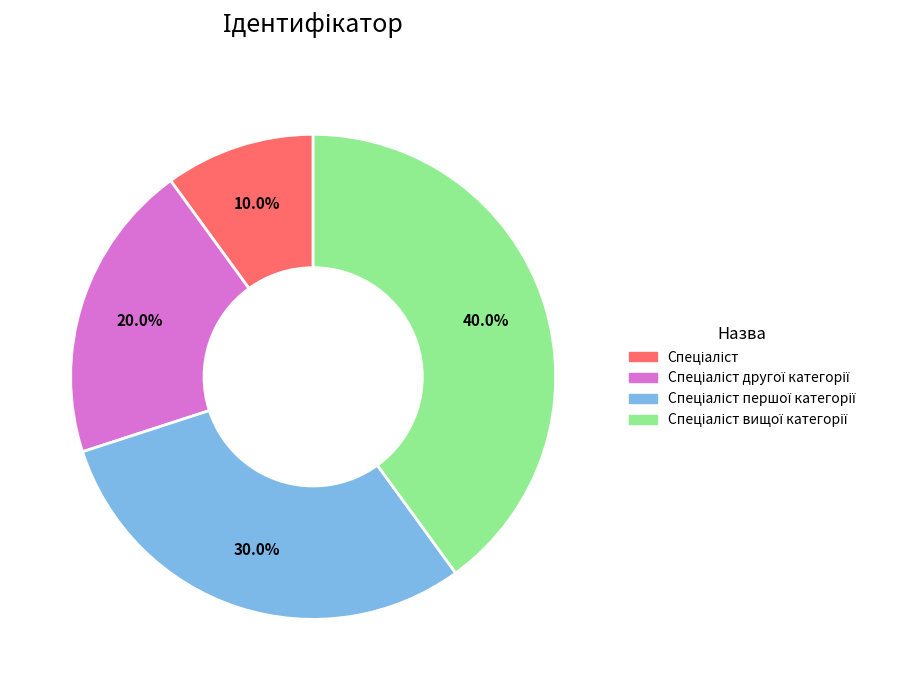

Does any single category account for the majority?

No